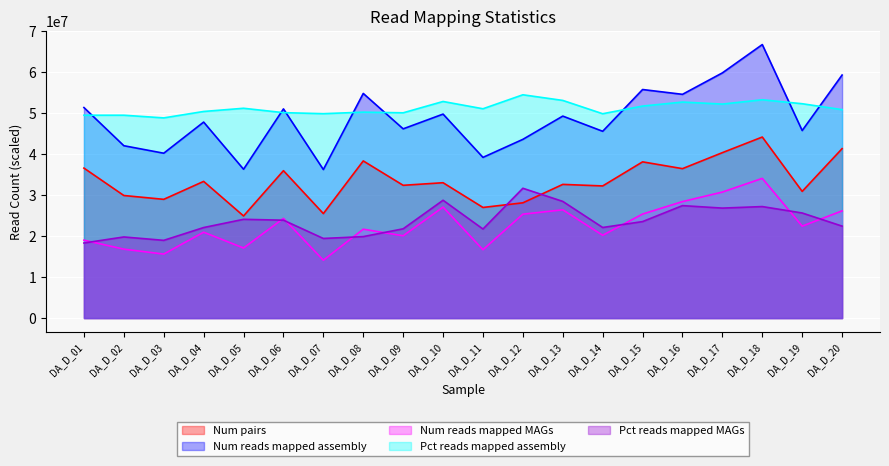

What is the spread (max minus min) of values at DA_D_17?

33028713.4